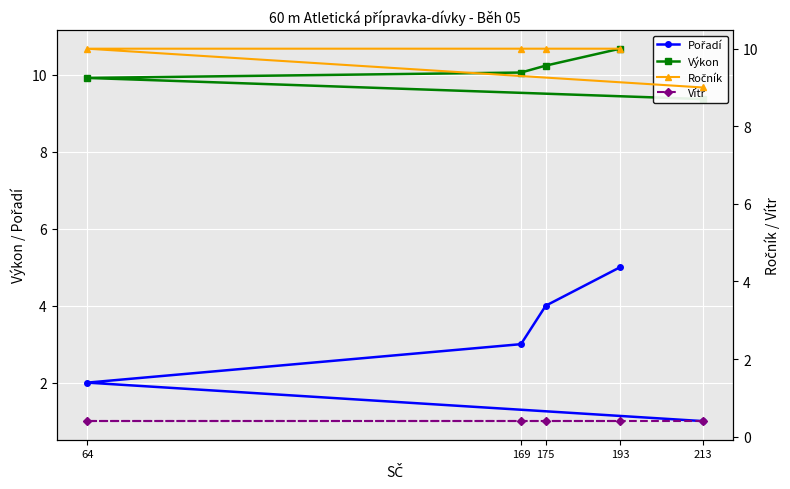

Reading right to left, list all the values displayed in this chart.

Pořadí: 5.0	4.0	3.0	2.0	1.0
Výkon: 10.7	10.2	10.1	9.9	9.4
Ročník: 10.0	10.0	10.0	10.0	9.0
Vítr: 0.4	0.4	0.4	0.4	0.4